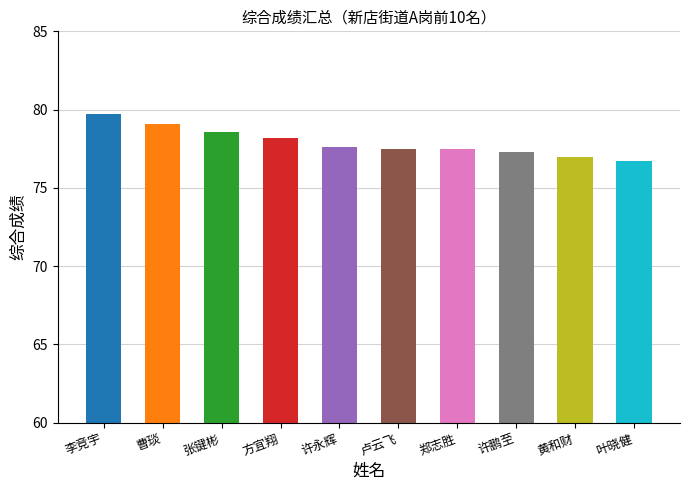

What position from the right is 曹琰?

9